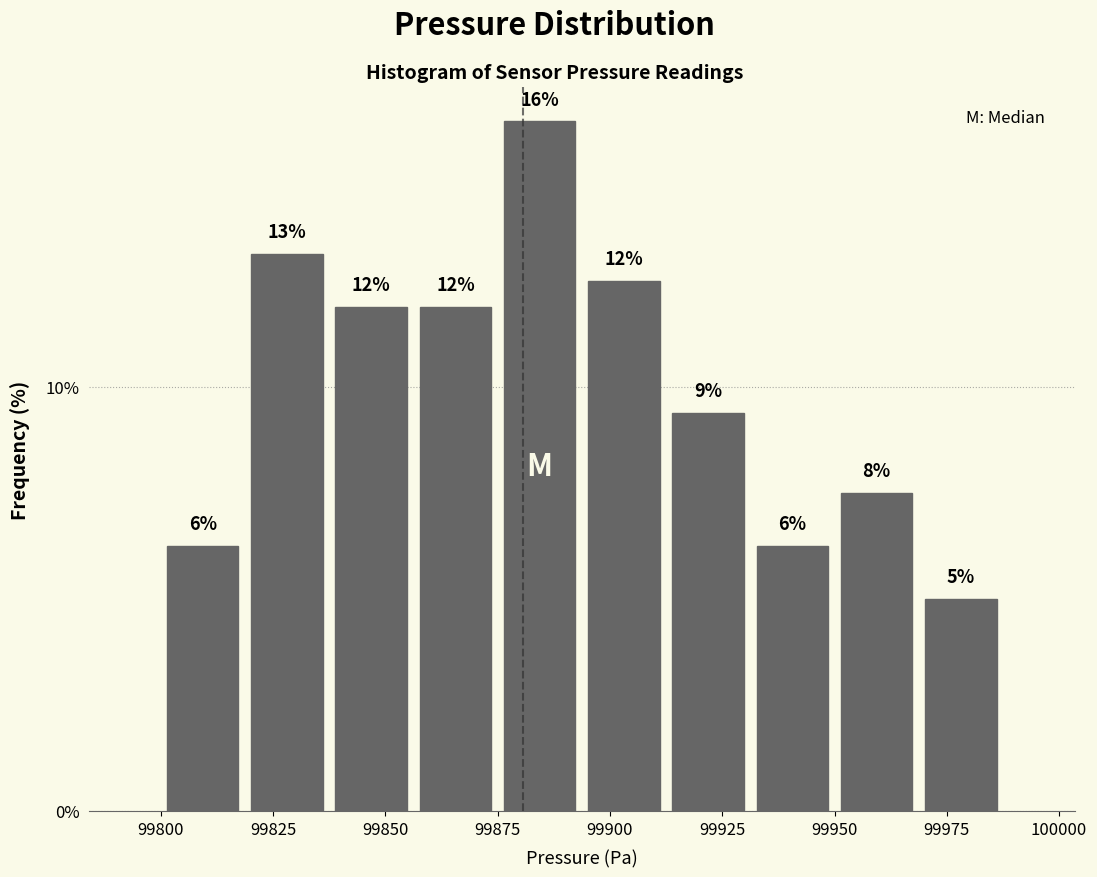

Around what value on the x-axis is the tallest bar? Give the approximate position of its centre, as read against the axis.

99885